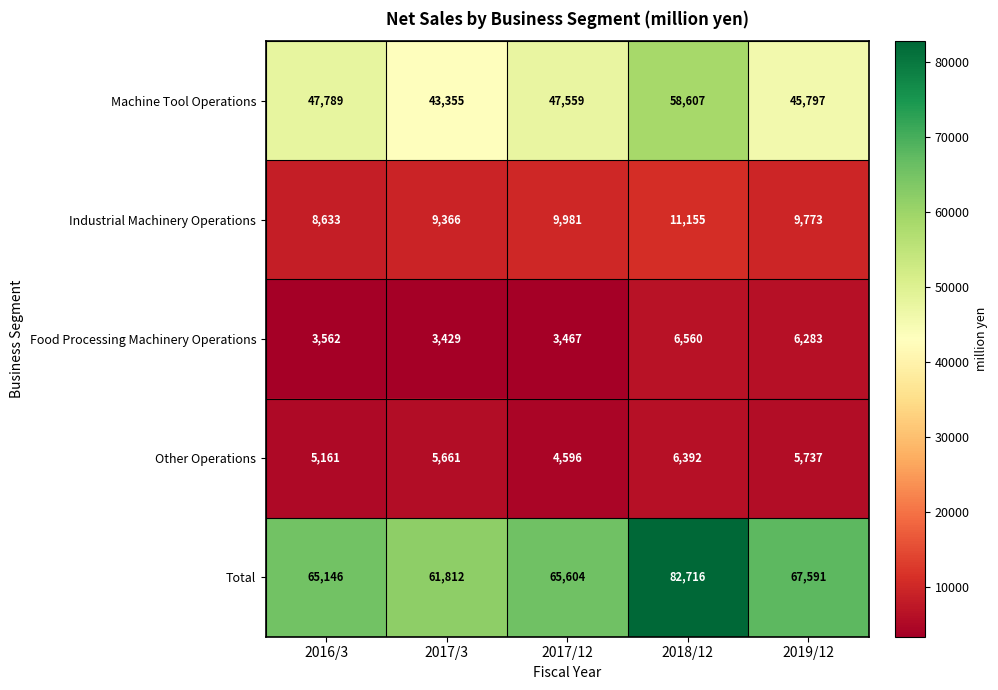

List the labels in order of Food Processing Machinery Operations value, smallest first.

2017/3, 2017/12, 2016/3, 2019/12, 2018/12